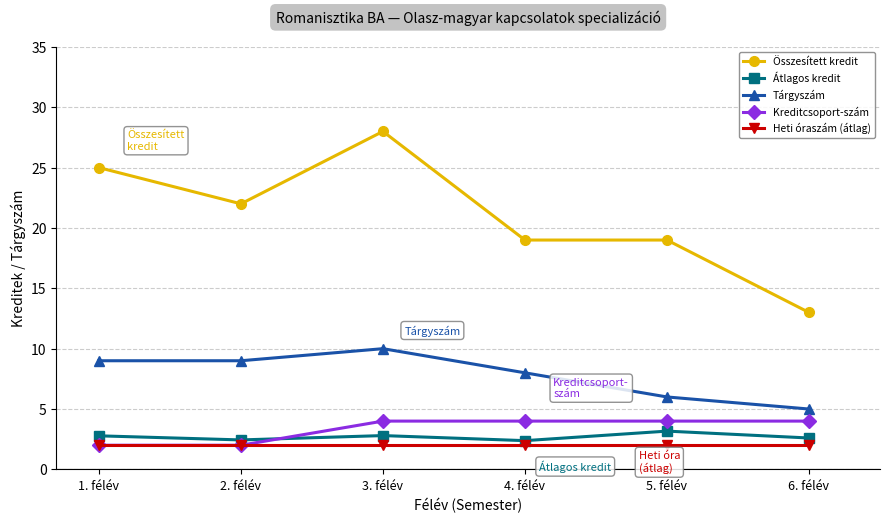

Reading left to right, extract all data points from this chart.

Összesített kredit: 25.0	22.0	28.0	19.0	19.0	13.0
Átlagos kredit: 2.8	2.4	2.8	2.4	3.2	2.6
Tárgyszám: 9.0	9.0	10.0	8.0	6.0	5.0
Kreditcsoport-szám: 2.0	2.0	4.0	4.0	4.0	4.0
Heti óraszám (átlag): 2.0	2.0	2.0	2.0	2.0	2.0